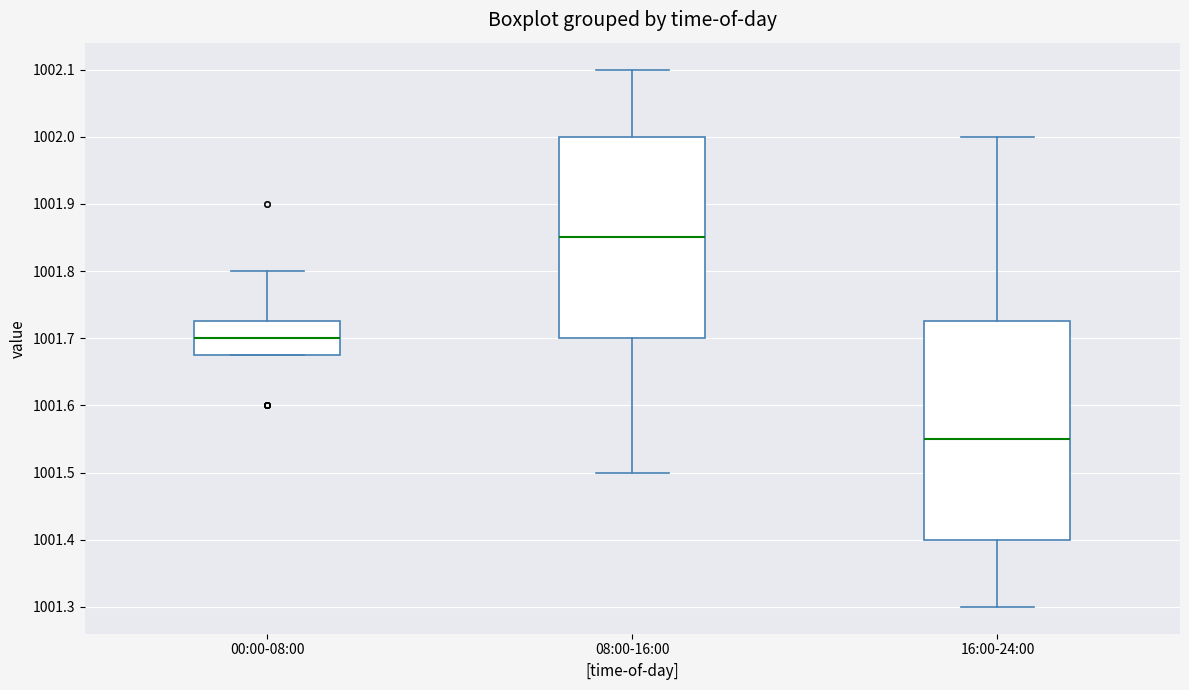

Which box's median line is the highest?

08:00-16:00